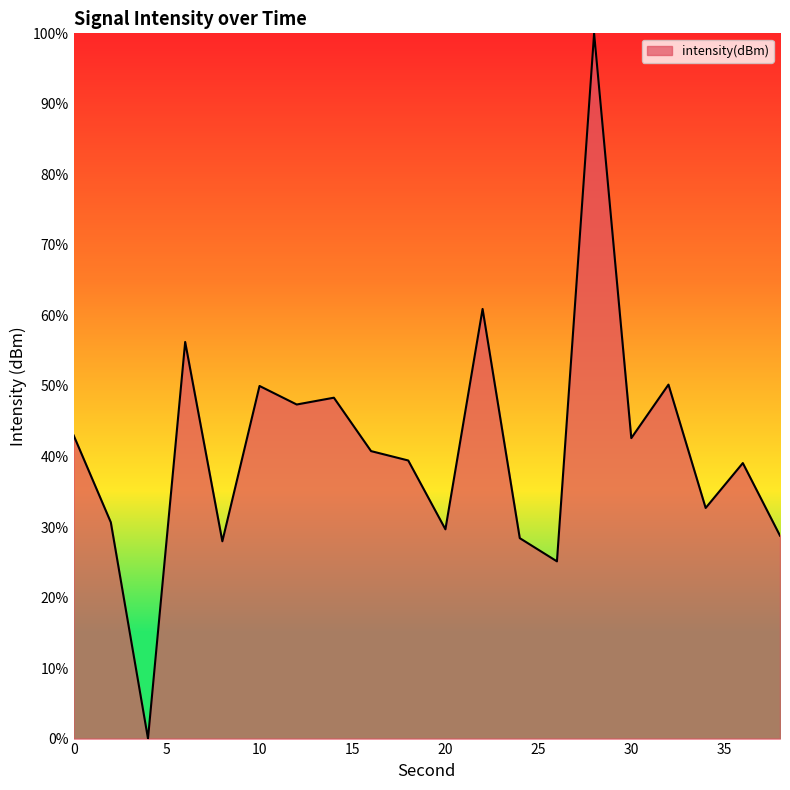

What is the greatest value displayed?

100.0